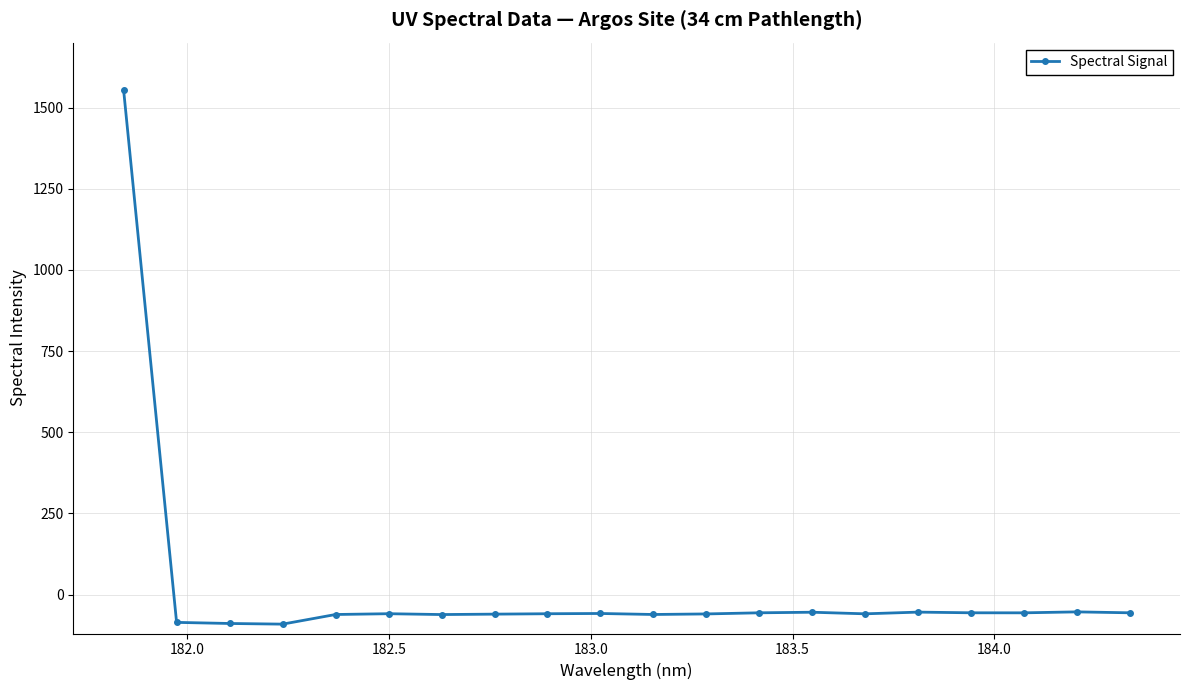

How many lines are shown in the chart?

1